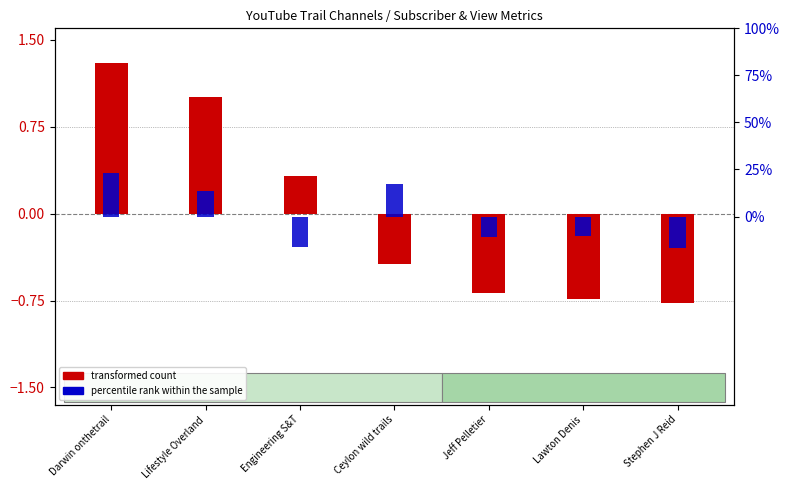

True or false: percentile rank within the sample has a value of -0.3 at Stephen J Reid.

True